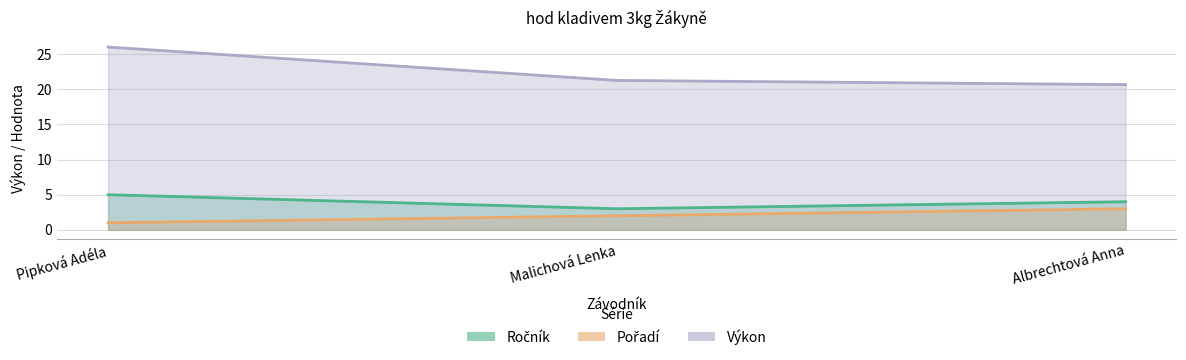

What is the total value across all series at Pipková Adéla?

32.0